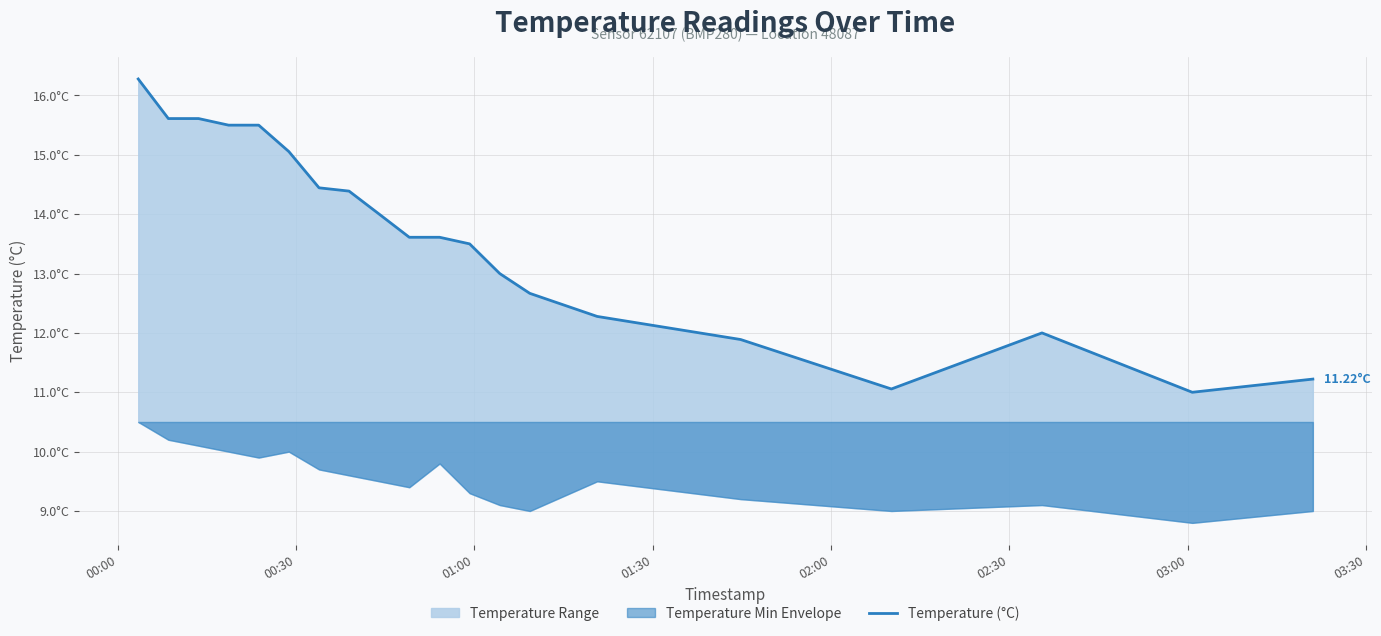

How many lines are shown in the chart?

1